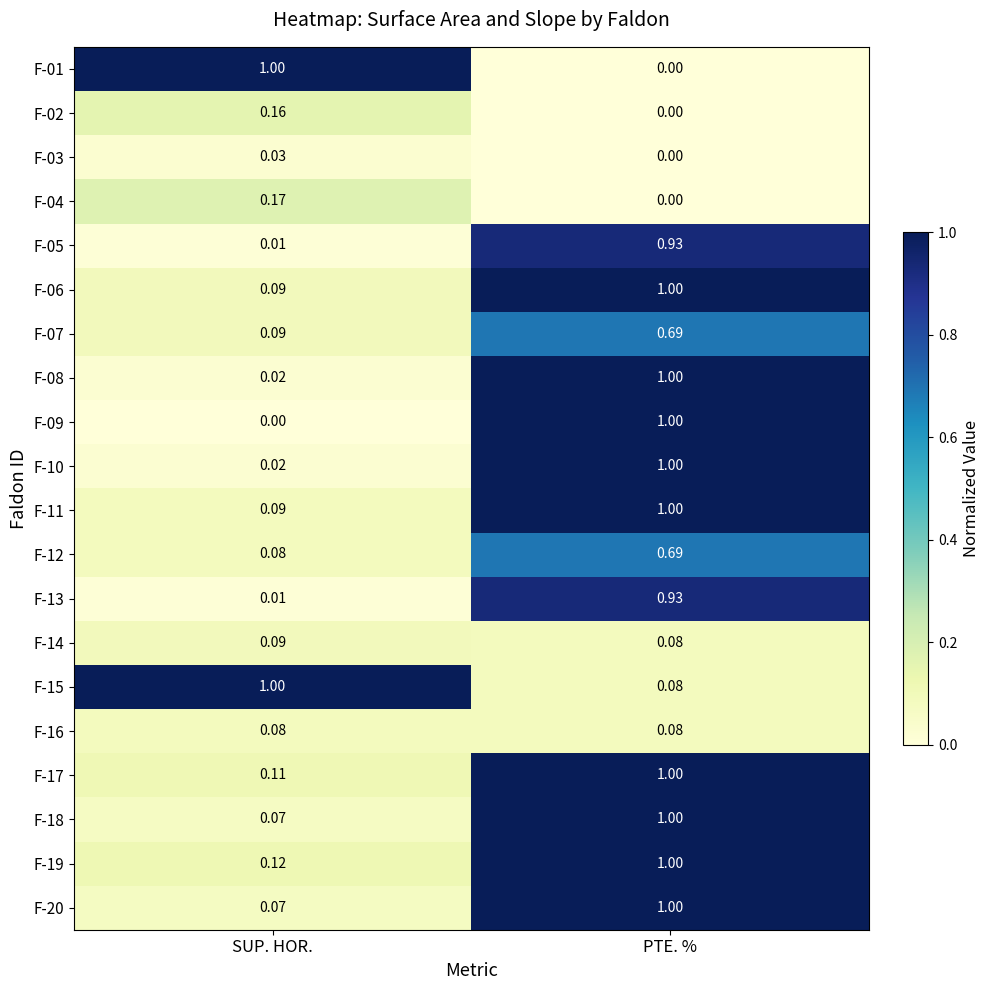

Rank the categories by F-14 value from lowest to highest.

PTE. %, SUP. HOR.